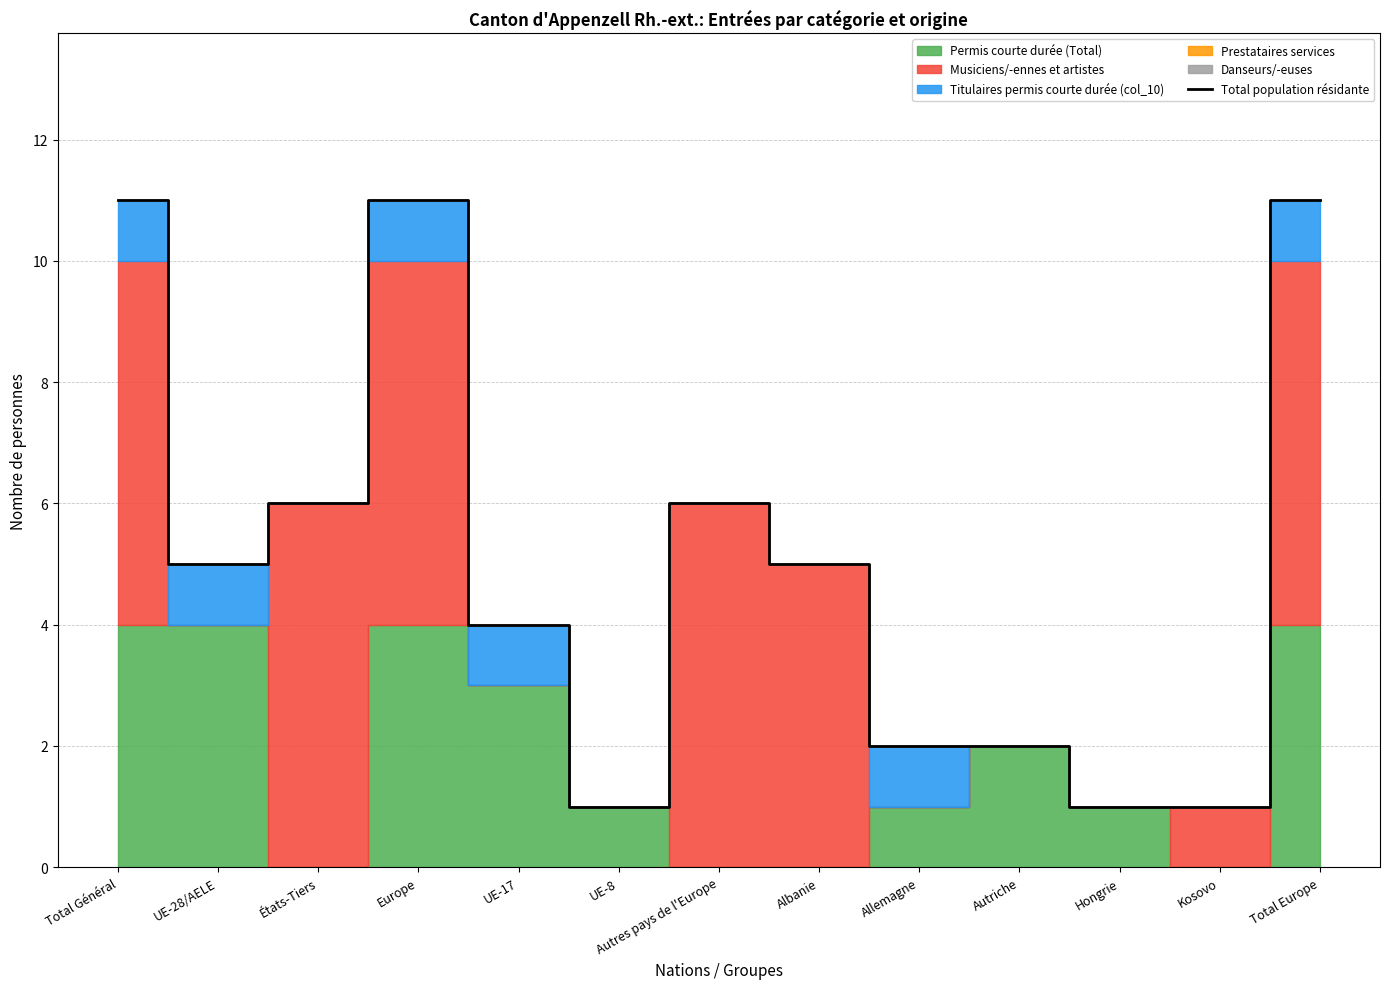

What is the average value?

5